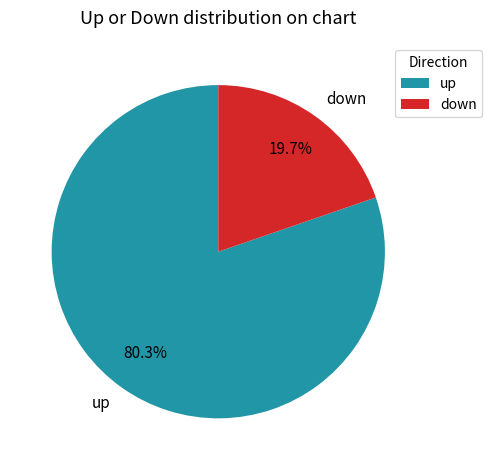

True or false: down accounts for 30% of the total.

False